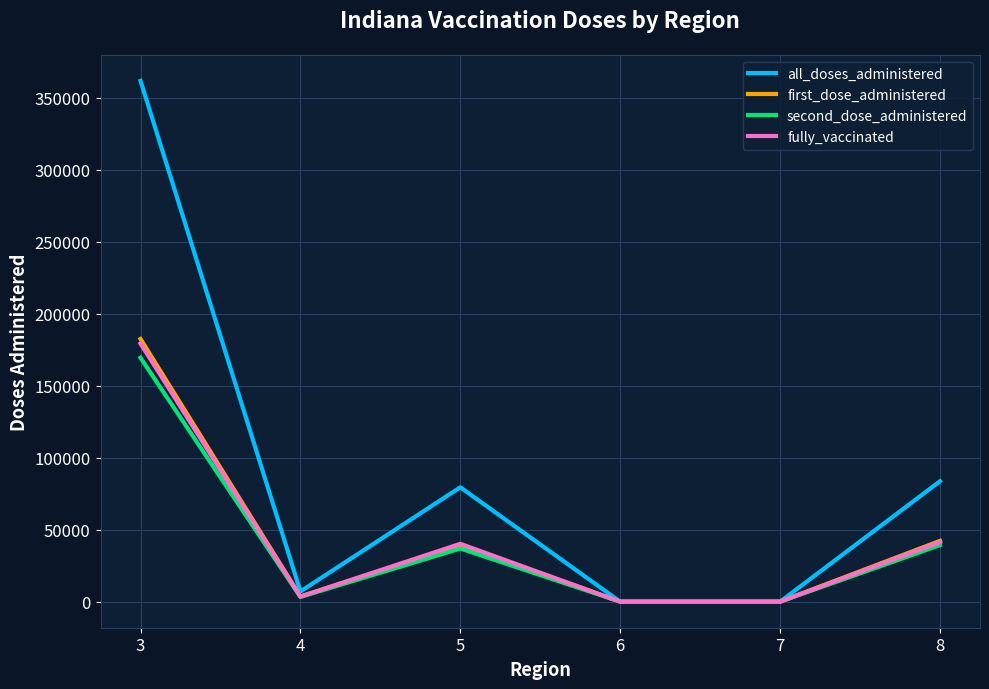

Which label corresponds to the largest value in the chart?

3